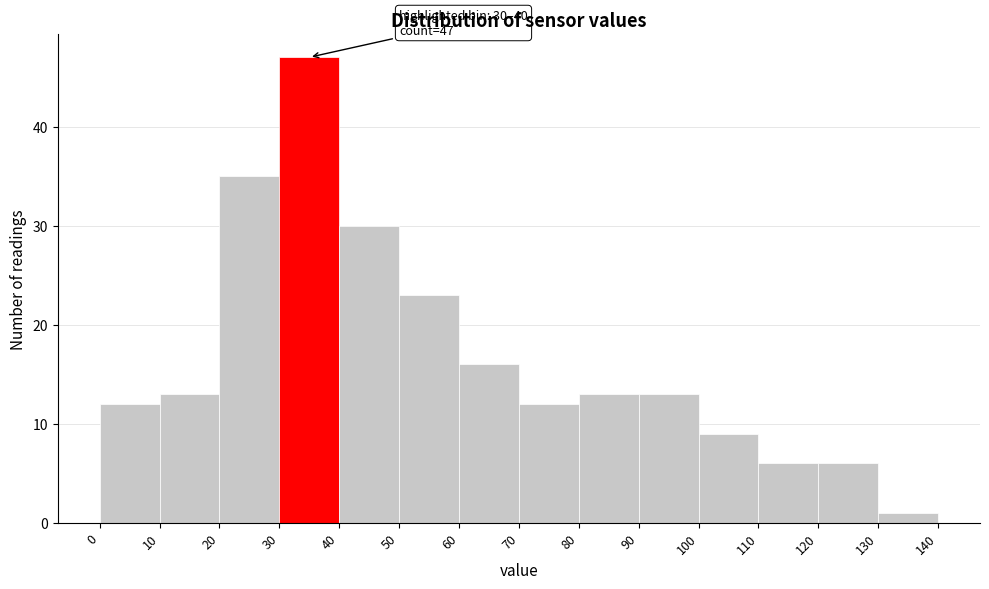

Over which range of the x-axis is the bar tallest?

30 to 40